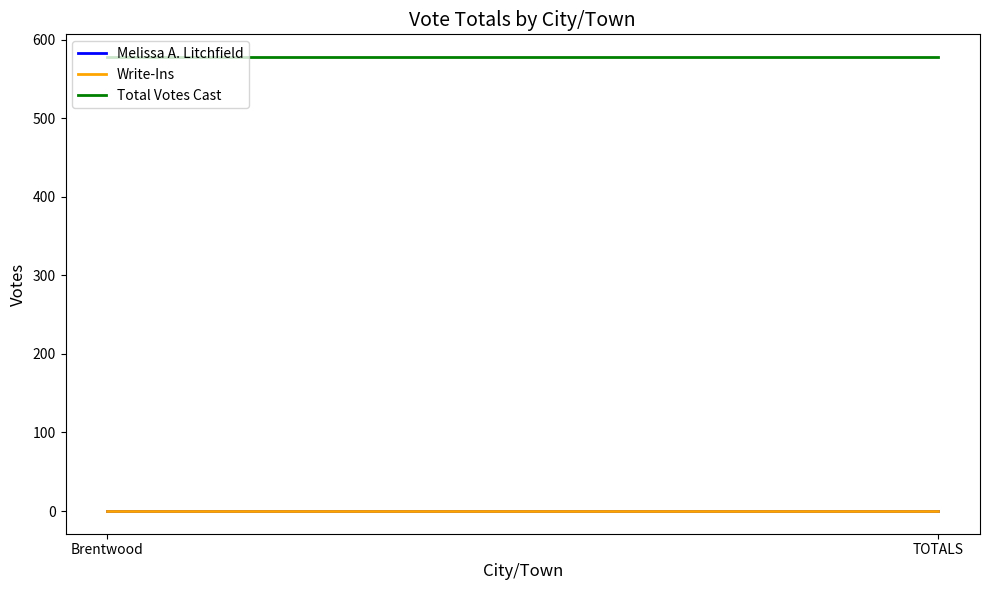

Is it true that Write-Ins equals 0 at Brentwood?

True